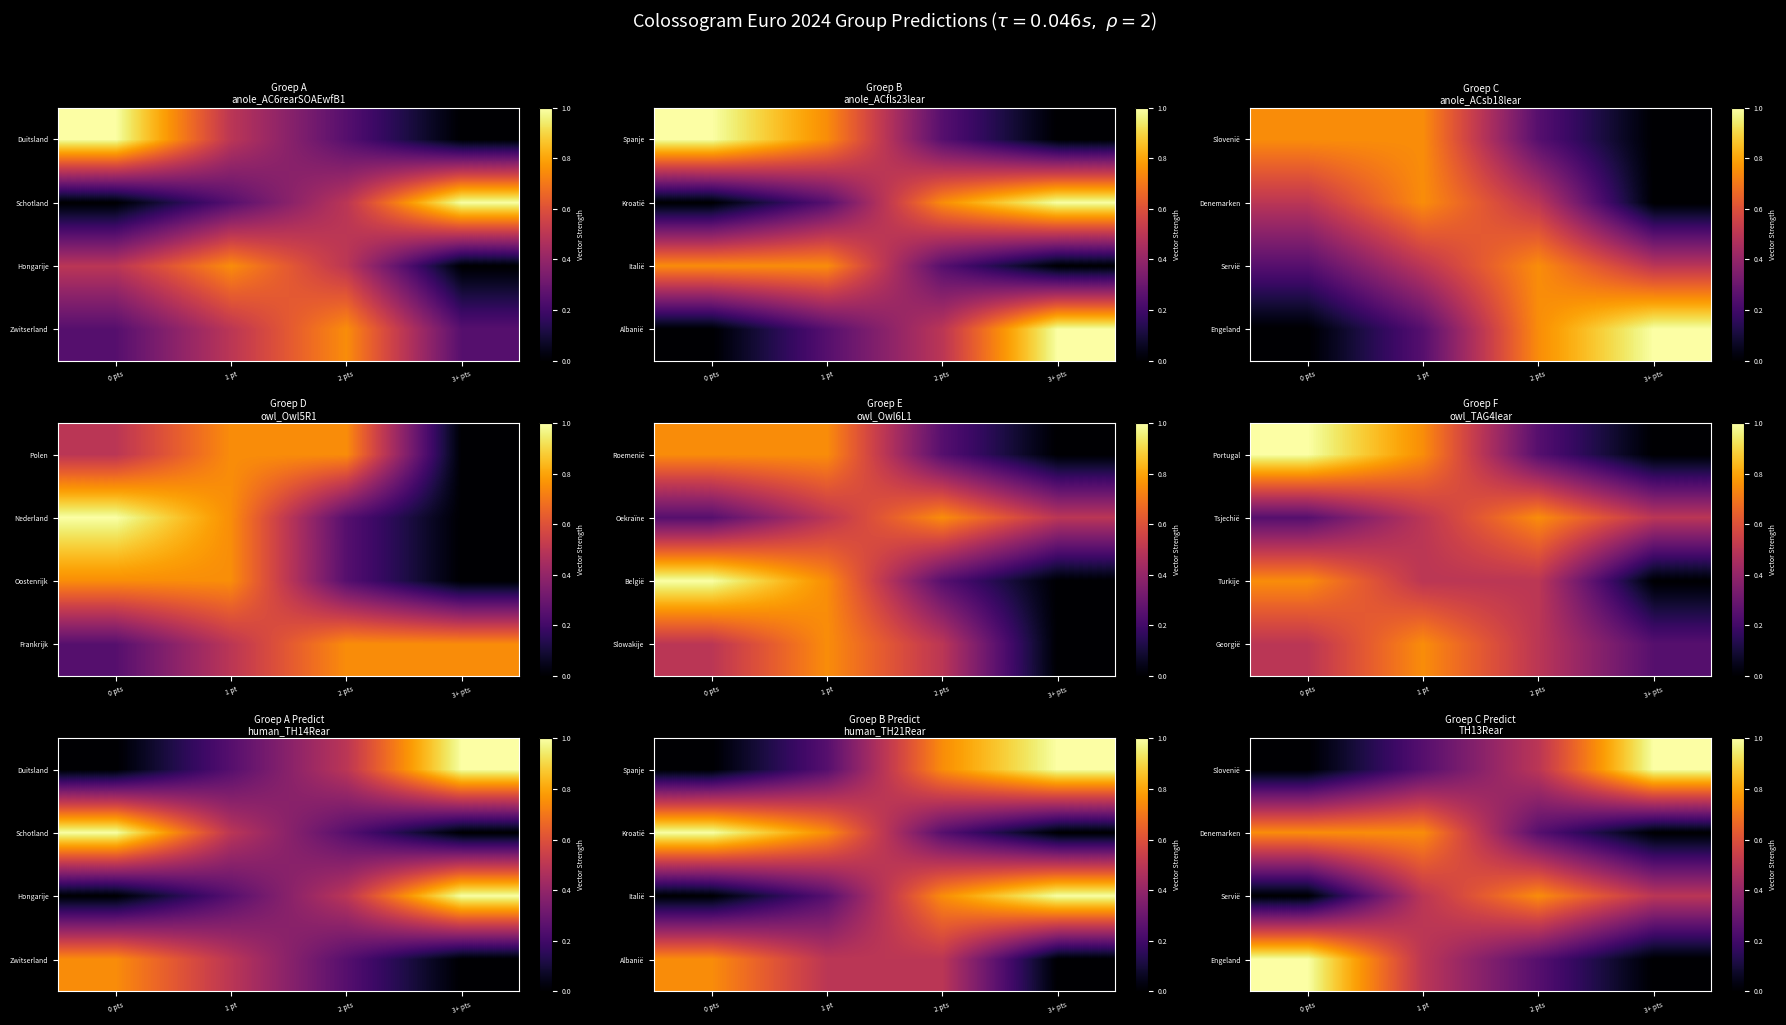

At which category is the sum across all series the highest?

1 pt